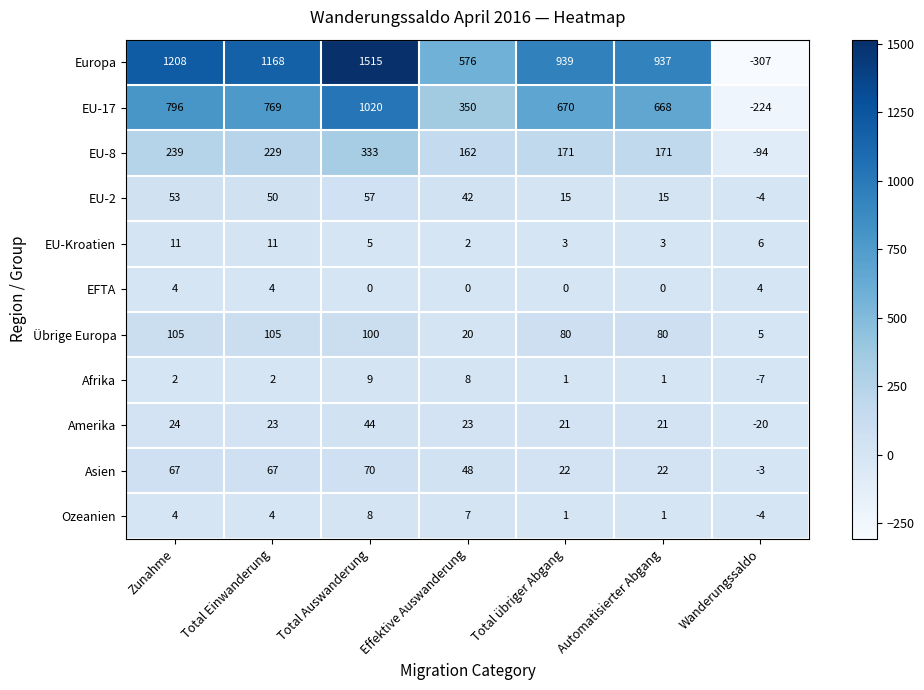

The value of EFTA at Effektive Auswanderung is 0. True or false?

True